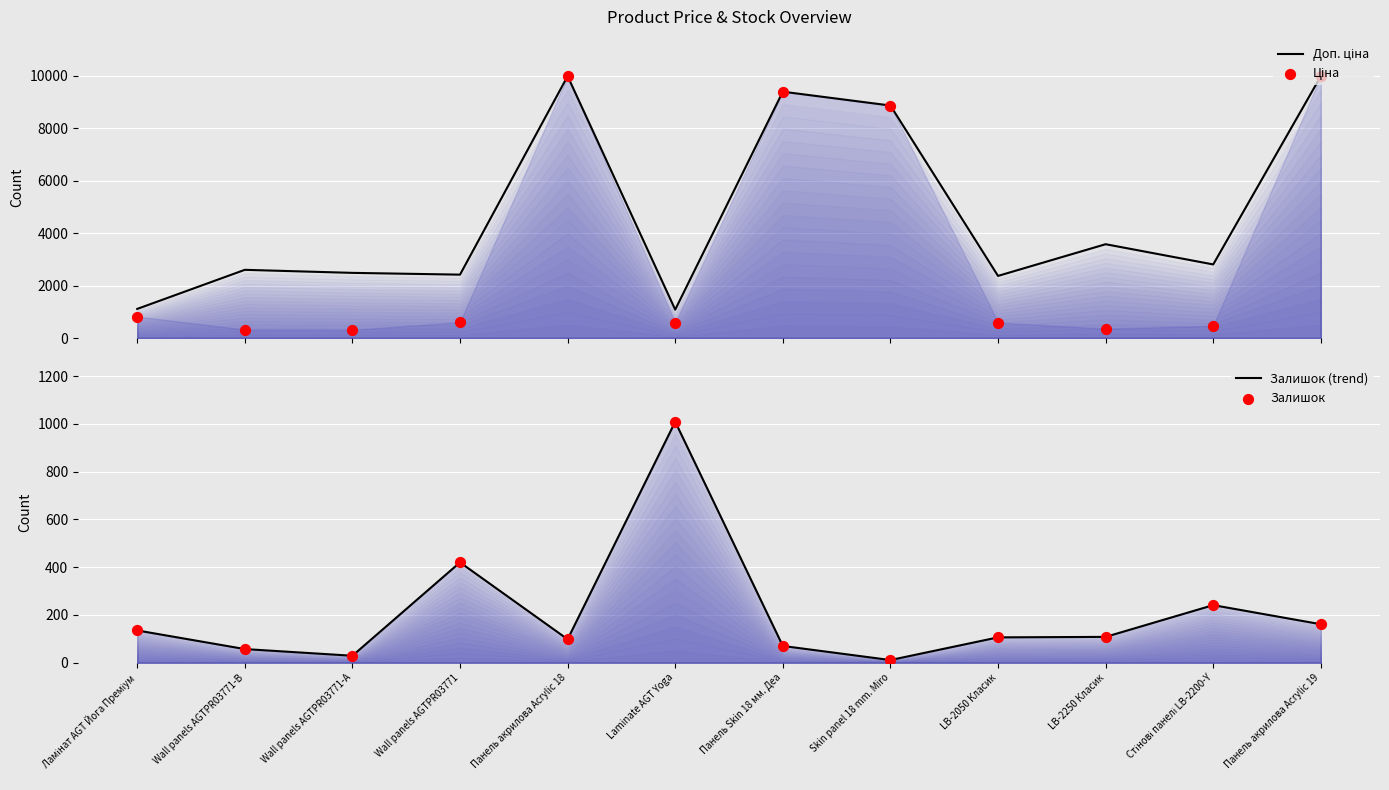

At how many categories does at least one series exceed 5918?

4